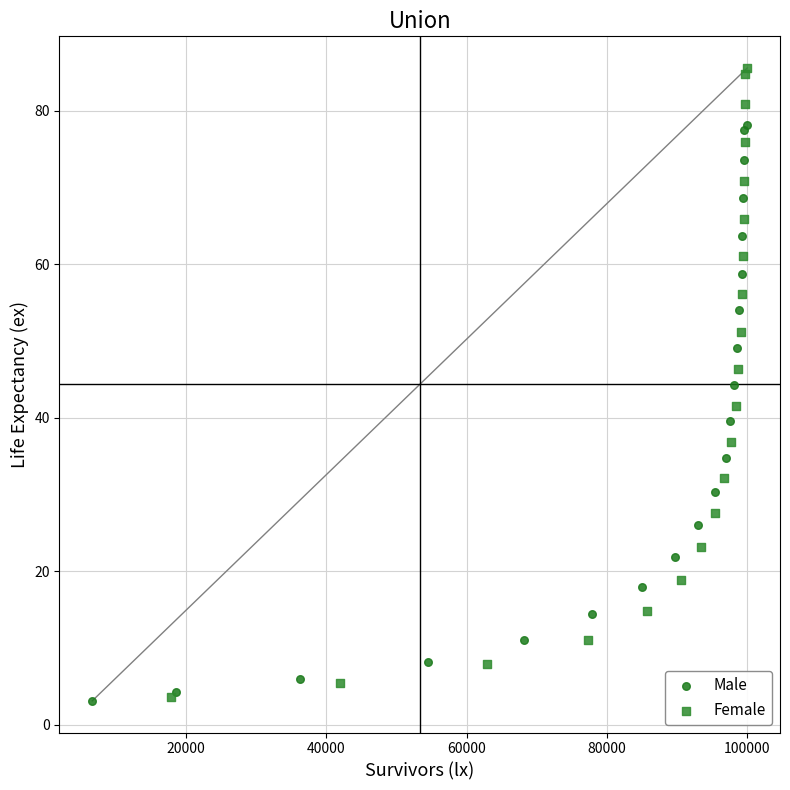

Which series has the widest spread of Y values?

Female